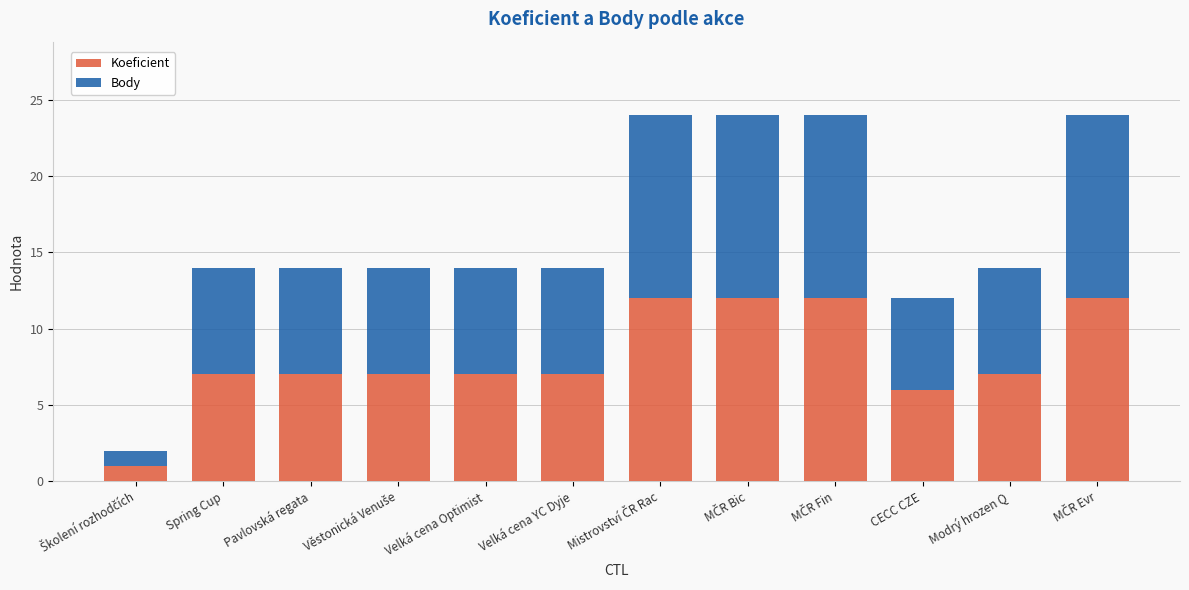

True or false: Koeficient has a value of 7 at Velká cena YC Dyje.

True